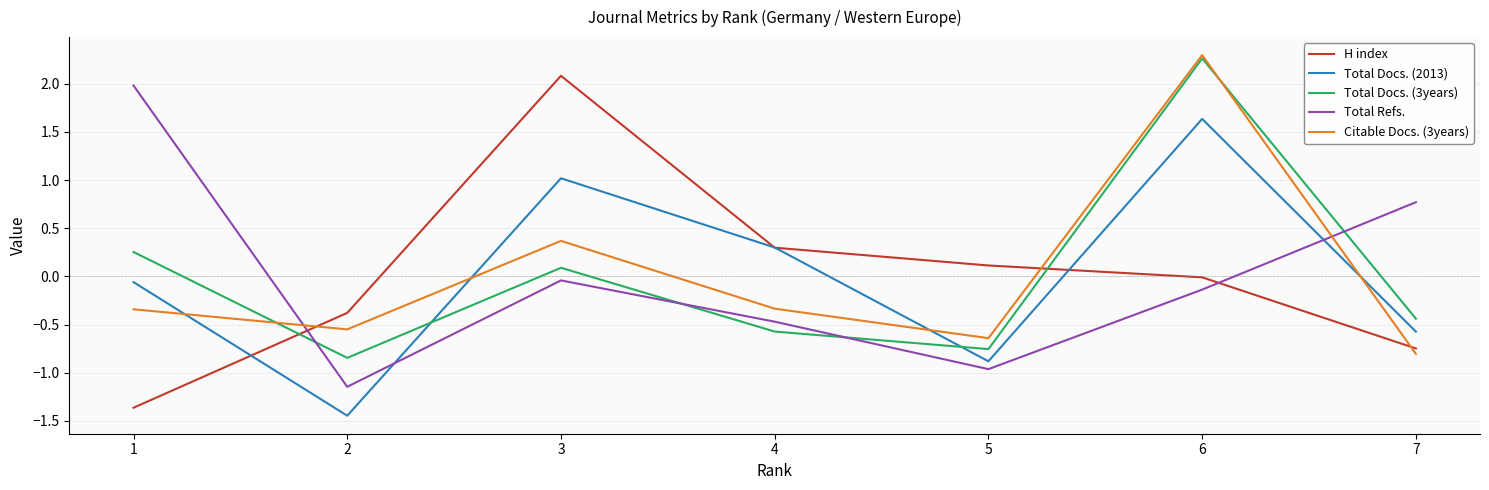

How many values in the Total Docs. (3years) series are below 0?

4